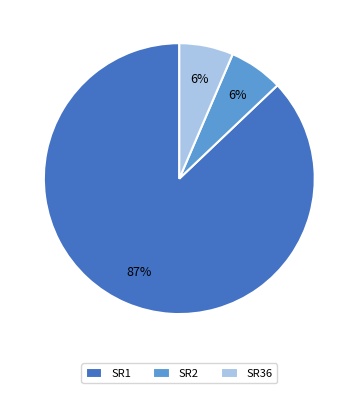

True or false: SR2 accounts for 6% of the total.

True